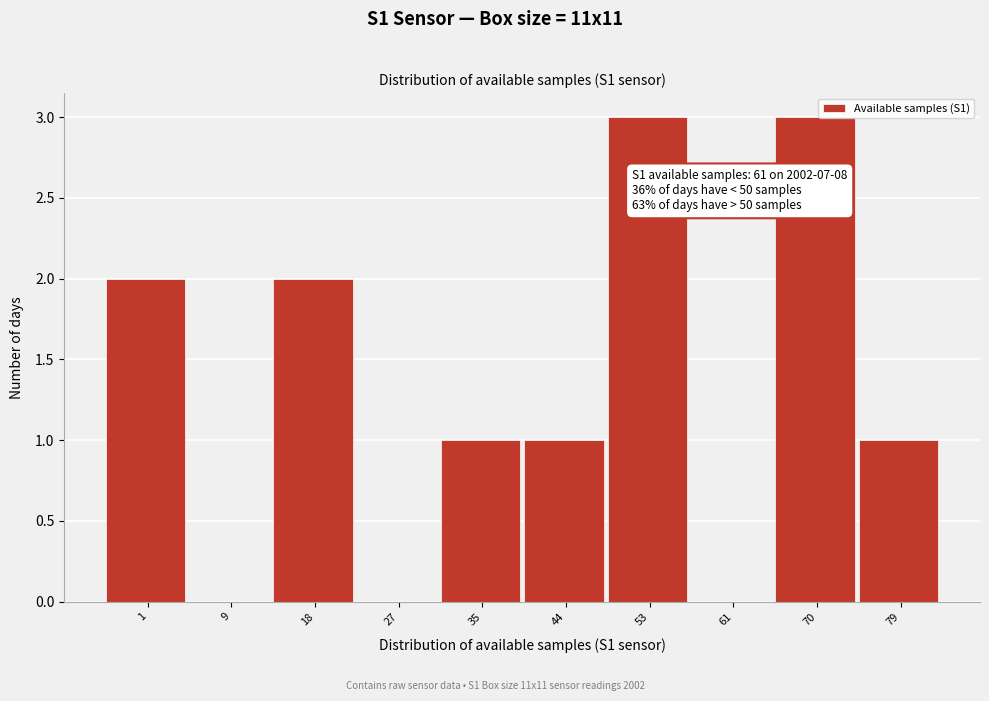

Reading left to right, extract all data points from this chart.

1=2	9=0	18=2	27=0	35=1	44=1	53=3	61=0	70=3	79=1